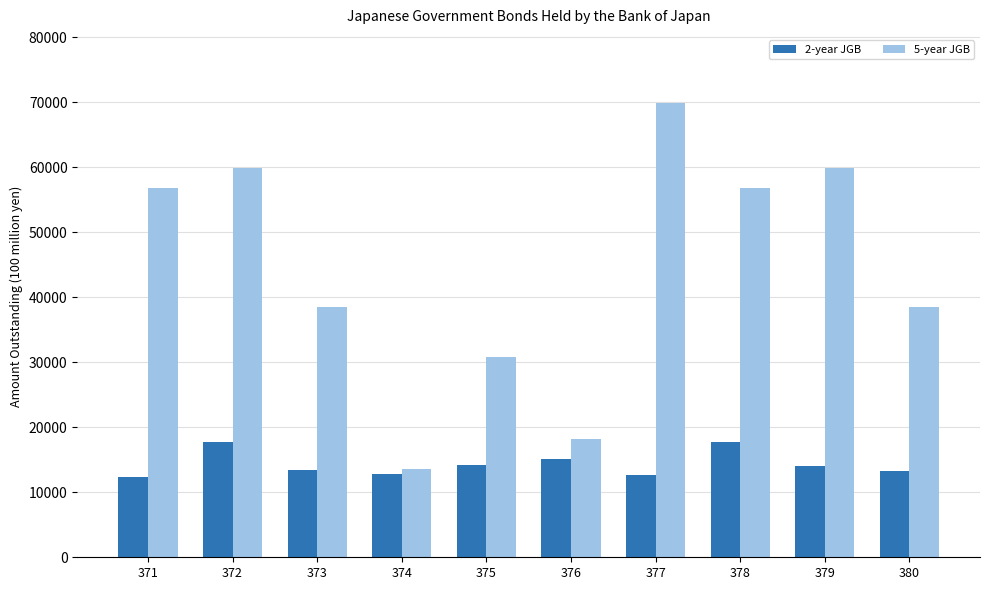

How many values in the 2-year JGB series are below 14100?

5